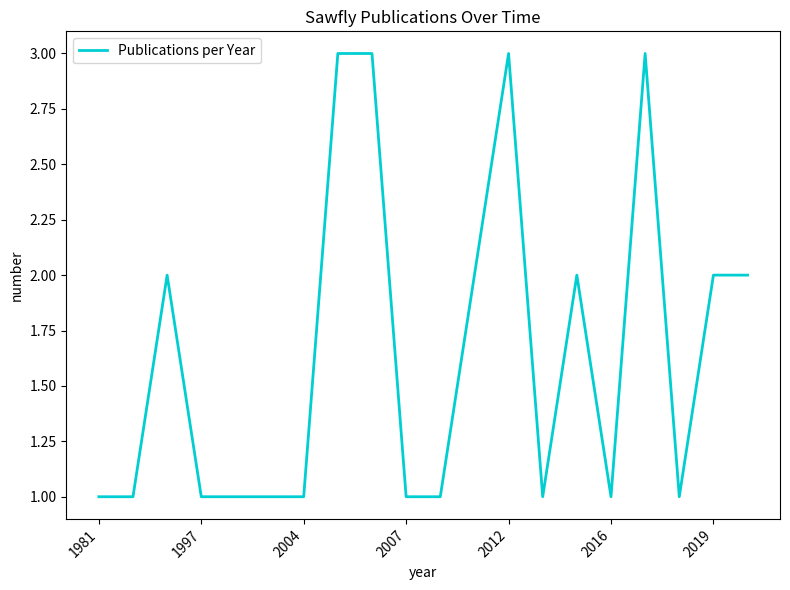

What is the maximum value shown in the chart?

3